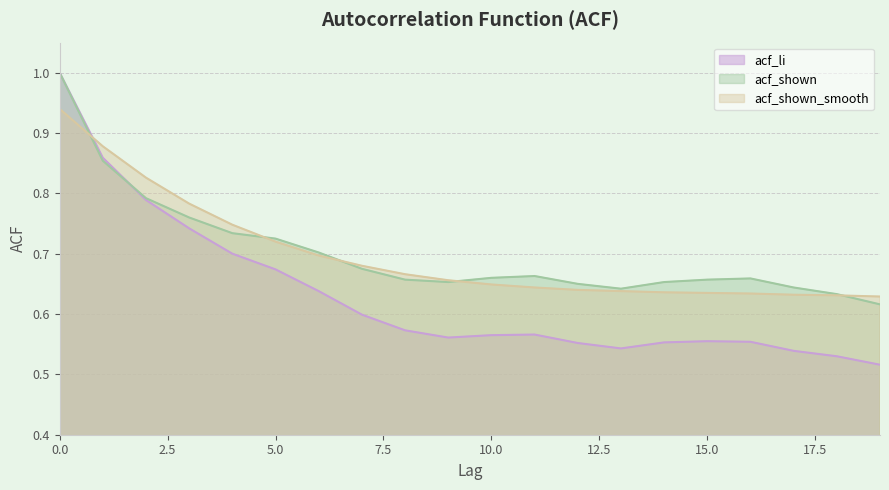

Reading right to left, extract all data points from this chart.

acf_li: 19=0.5	18=0.5	17=0.5	16=0.6	15=0.6	14=0.6	13=0.5	12=0.6	11=0.6	10=0.6	9=0.6	8=0.6	7=0.6	6=0.6	5=0.7	4=0.7	3=0.7	2=0.8	1=0.9	0=1.0
acf_shown: 19=0.6	18=0.6	17=0.6	16=0.7	15=0.7	14=0.7	13=0.6	12=0.7	11=0.7	10=0.7	9=0.7	8=0.7	7=0.7	6=0.7	5=0.7	4=0.7	3=0.8	2=0.8	1=0.9	0=1.0
acf_shown_smooth: 19=0.6	18=0.6	17=0.6	16=0.6	15=0.6	14=0.6	13=0.6	12=0.6	11=0.6	10=0.6	9=0.7	8=0.7	7=0.7	6=0.7	5=0.7	4=0.7	3=0.8	2=0.8	1=0.9	0=0.9